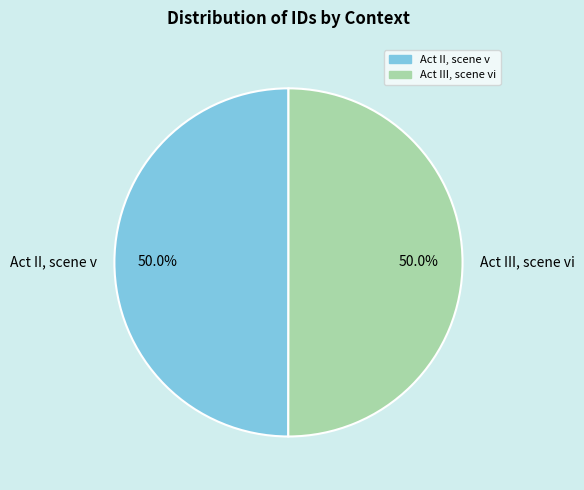

What percentage do Act III, scene vi and Act II, scene v together represent?

100.0%